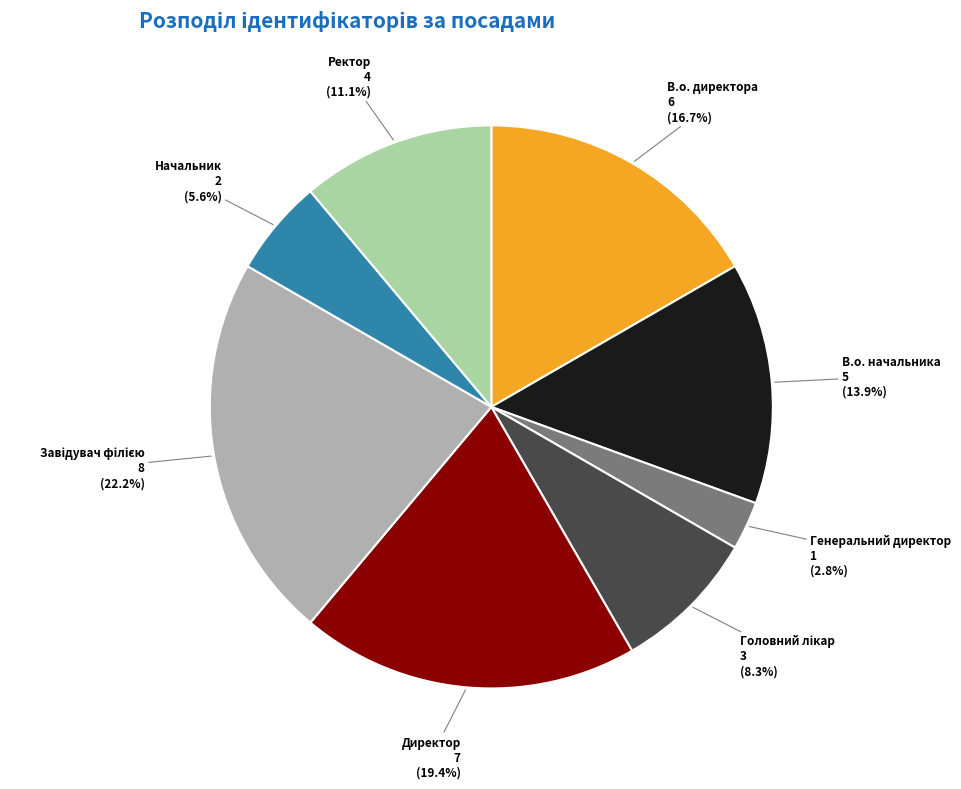

Which slice is the smallest?

Генеральний директор